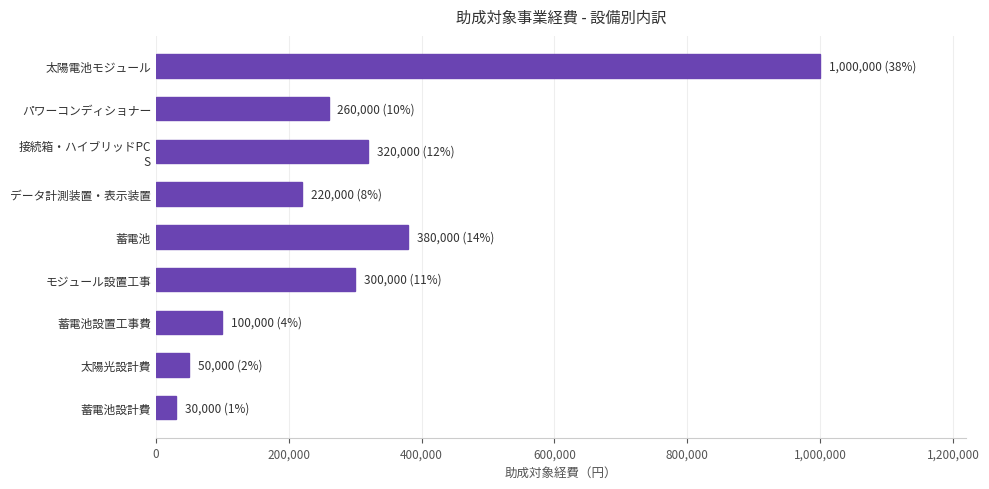

What is the sum of all values?

2660000